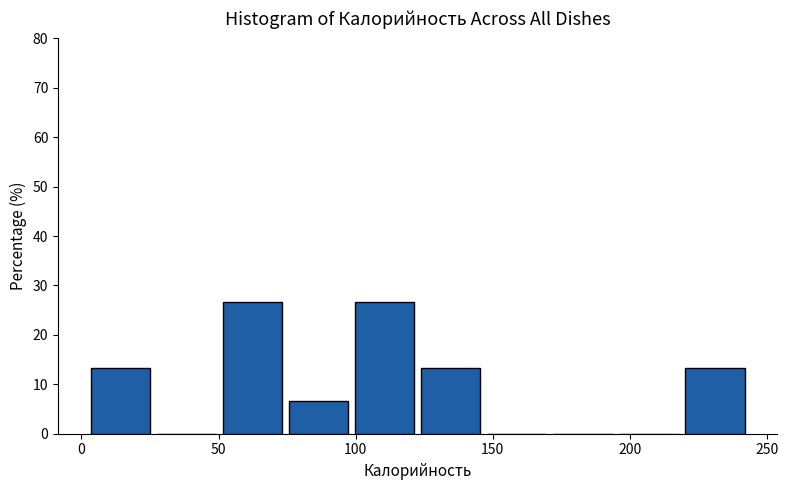

Reading left to right, list every bar in this chart as the range it spans on the x-axis followed by its height. Neither the bar edges nor the heights are printed on the chart, so give them approximately, as read against the axes.

5 to 25: 13
25 to 50: 0
50 to 75: 27
75 to 100: 7
100 to 125: 27
125 to 150: 13
150 to 170: 0
170 to 195: 0
195 to 220: 0
220 to 245: 13